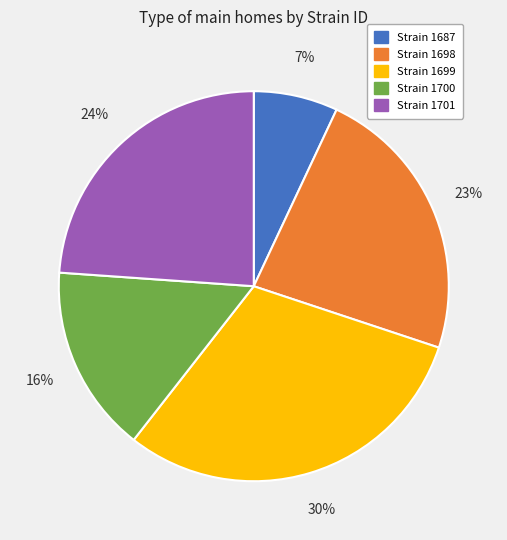

How many segments does this pie chart have?

5